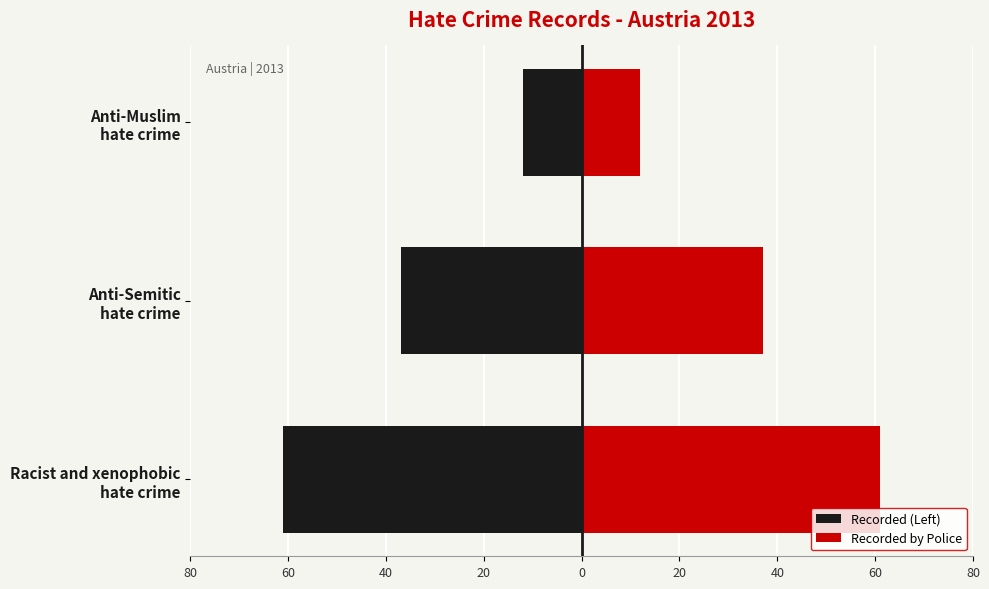

List the series in order of their overall mean, highest first.

Recorded by Police, Recorded (Left)